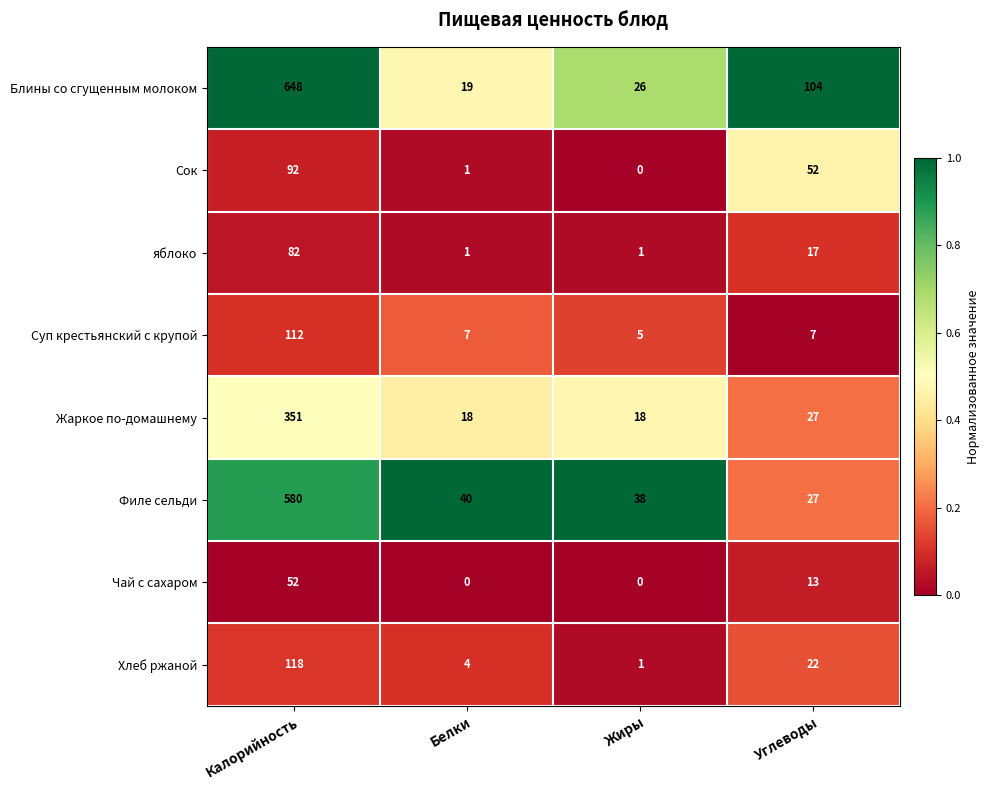

Which category has the lowest value in the Филе сельди series?

Углеводы